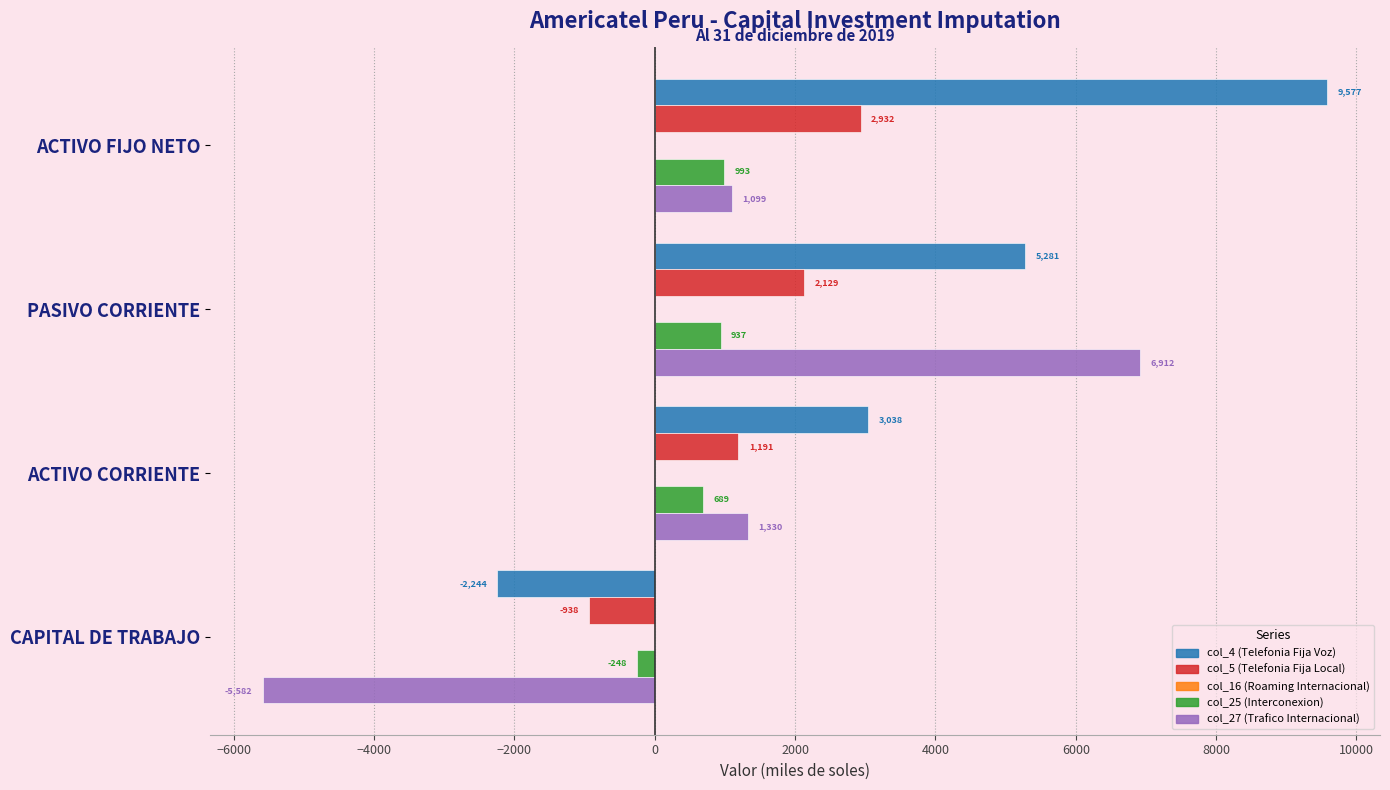

Between CAPITAL DE TRABAJO and ACTIVO CORRIENTE, which series saw the biggest shift?

col_27 (Trafico Internacional)